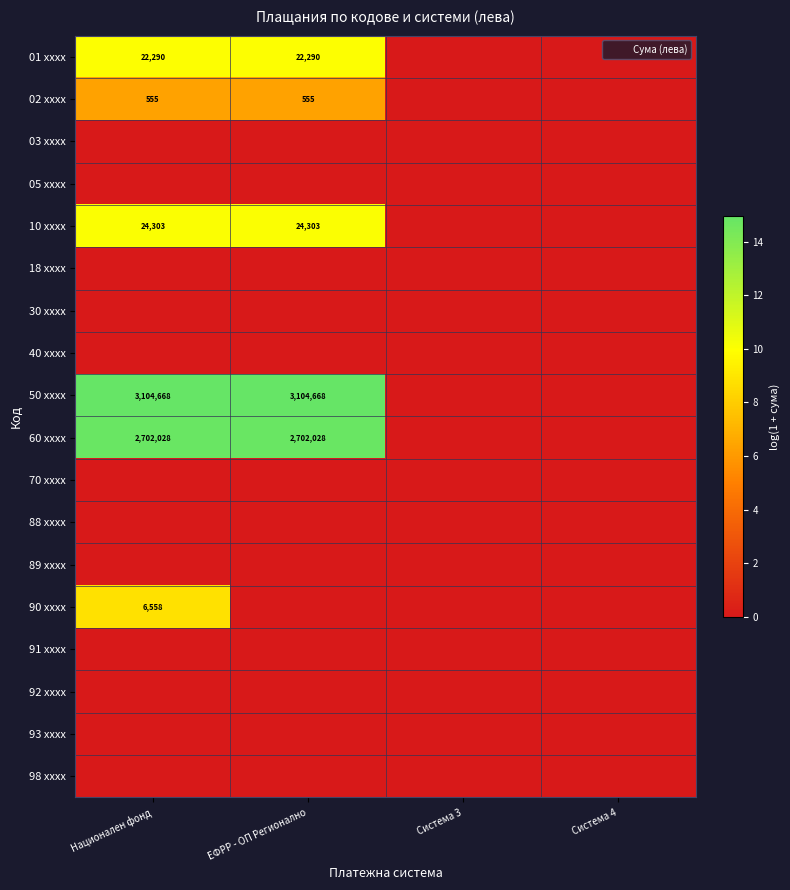

At which category is the sum across all series the highest?

Национален фонд